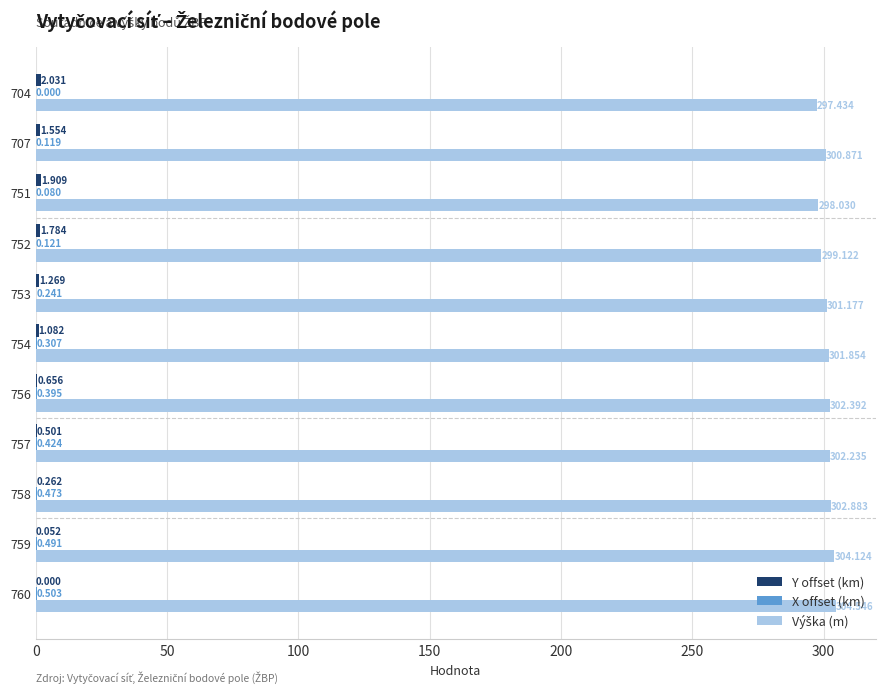

How many distinct data groups are displayed?

3